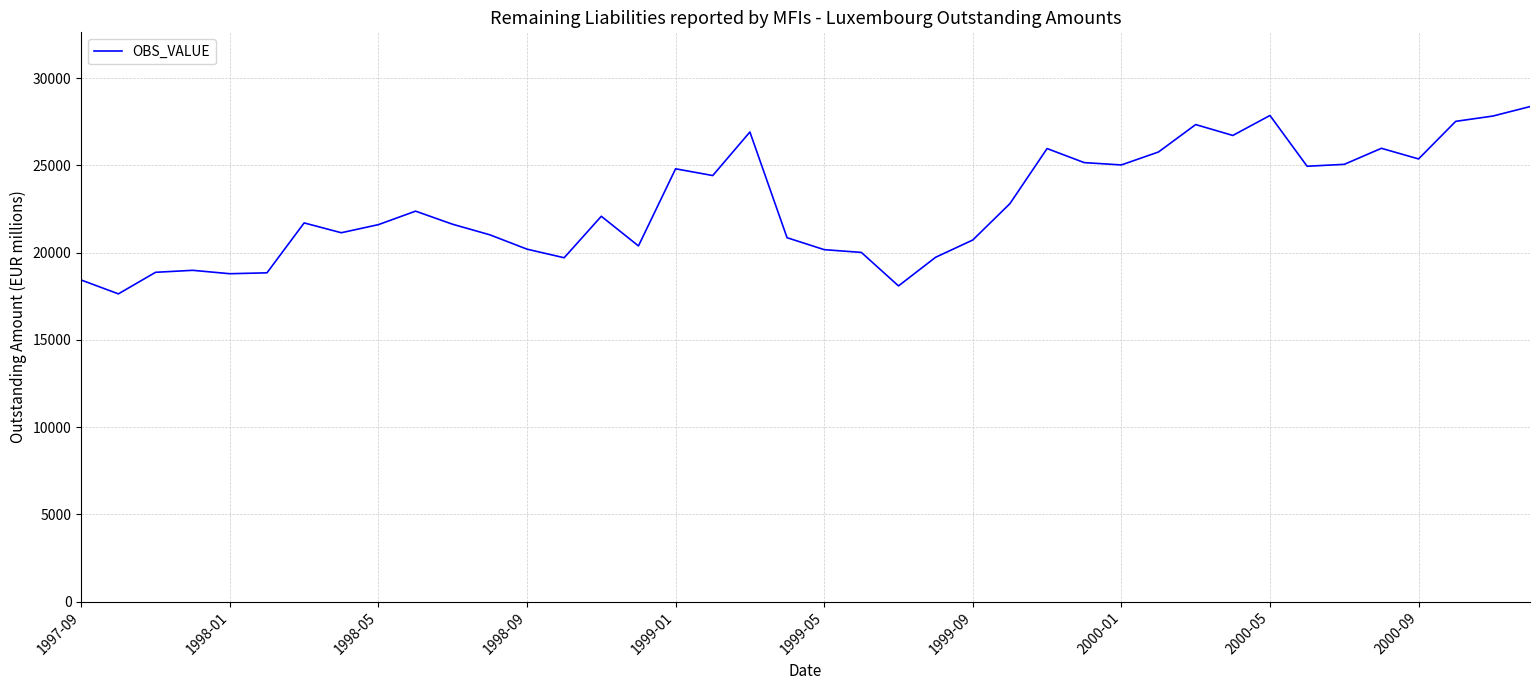

What is the minimum value shown in the chart?

17634